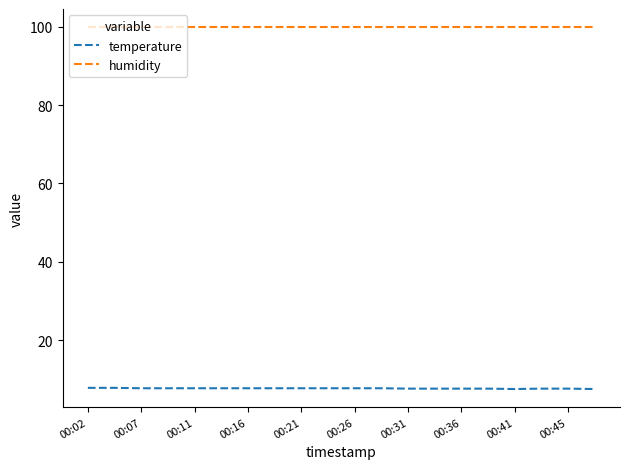

What is the highest value of the humidity series?

99.9